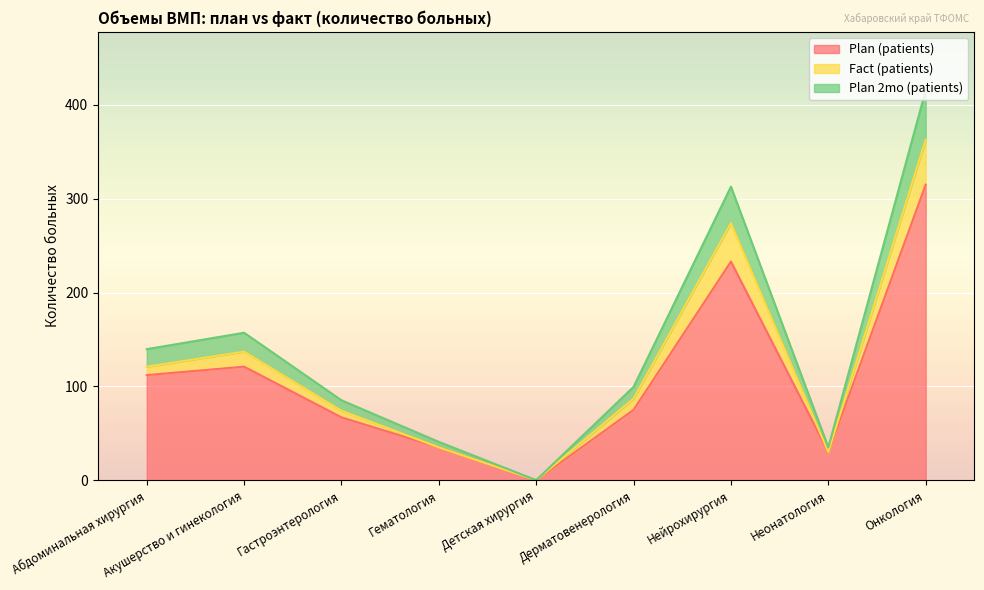

The value of Plan 2mo (patients) at Нейрохирургия is 312.8. True or false?

True